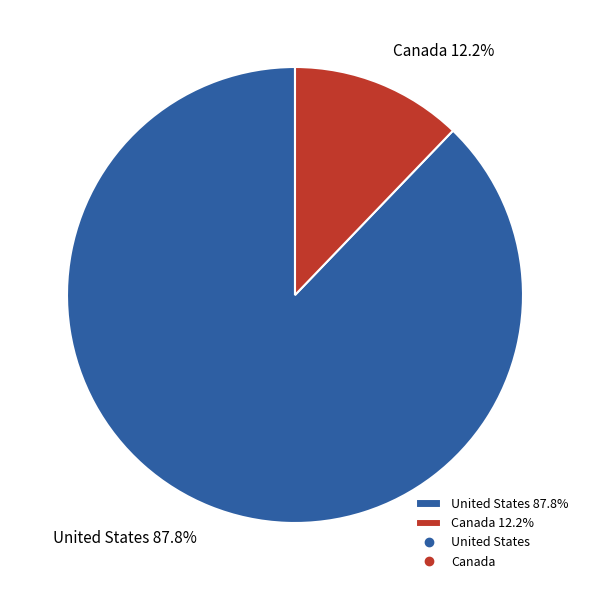

Which has a higher value, Canada or United States?

United States